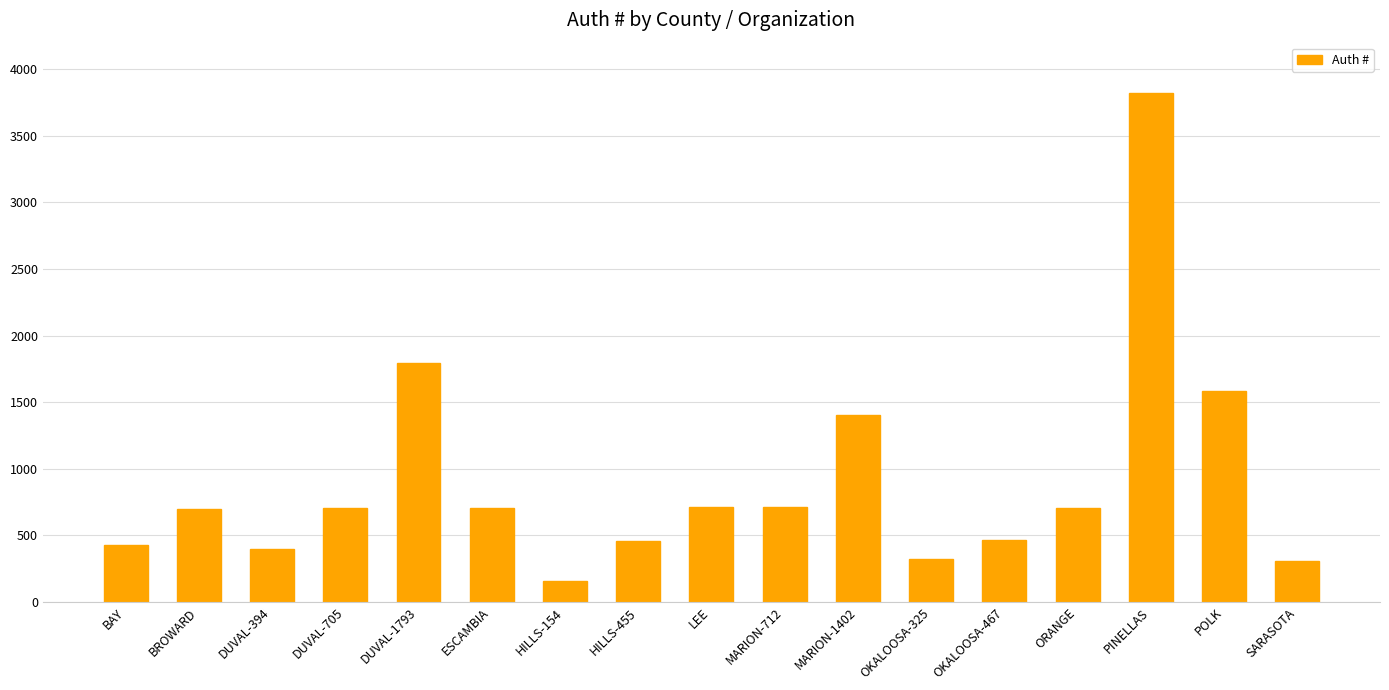

What is the label of the 11th bar from the left?

MARION-1402